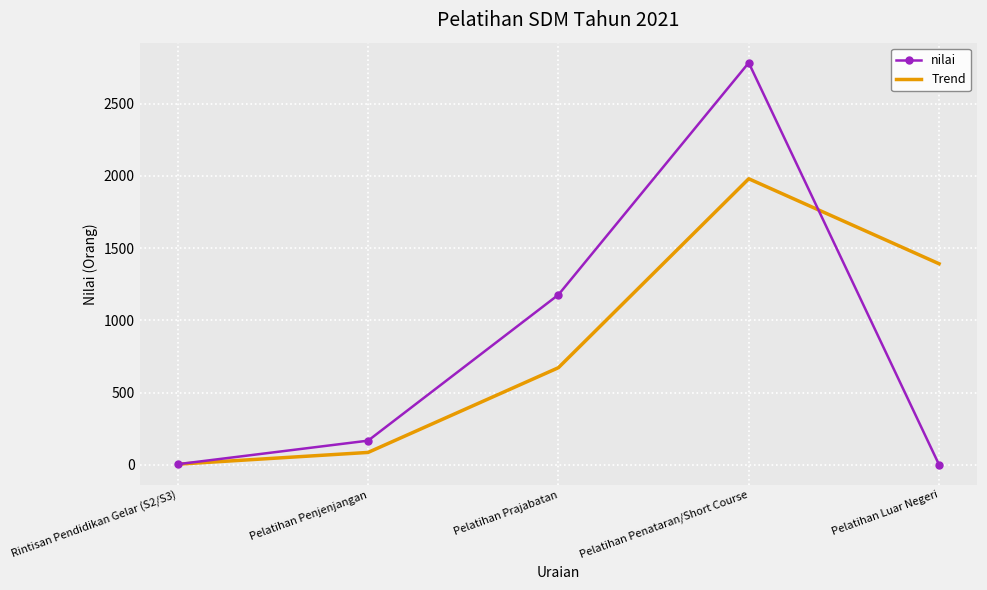

The value of nilai at Pelatihan Luar Negeri is 879.2. True or false?

False